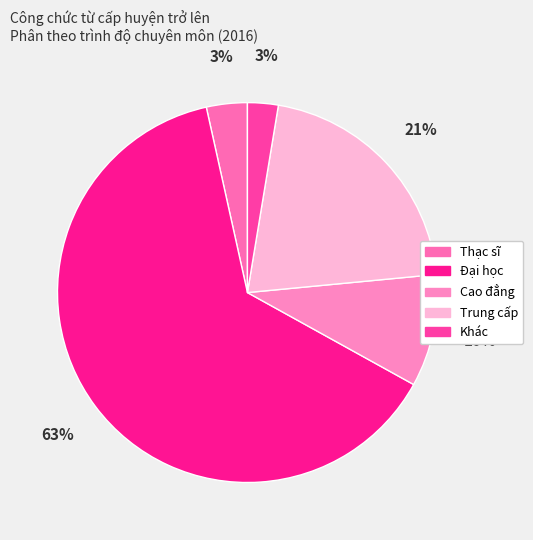

The Trung cấp slice represents 7% of the pie. True or false?

False